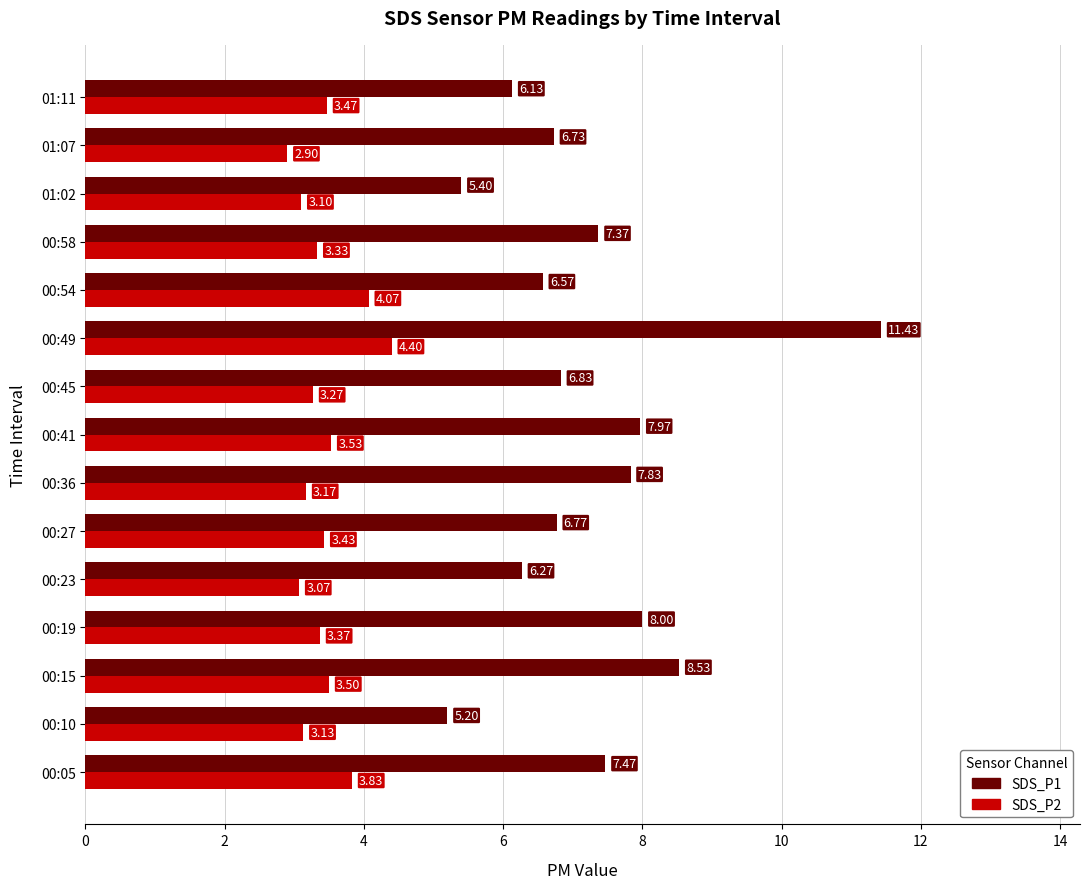

List the series in order of their peak value, lowest first.

SDS_P2, SDS_P1